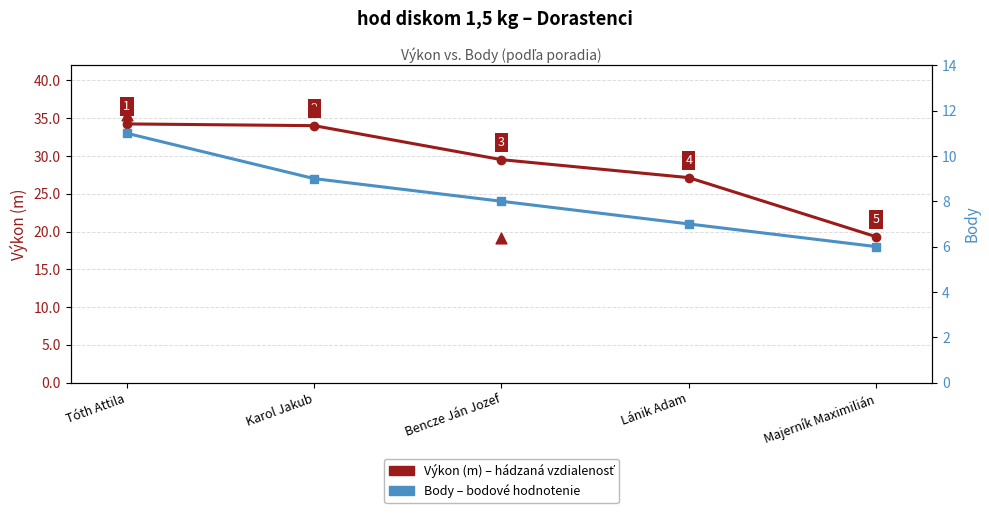

At which category is the sum across all series the highest?

Tóth Attila